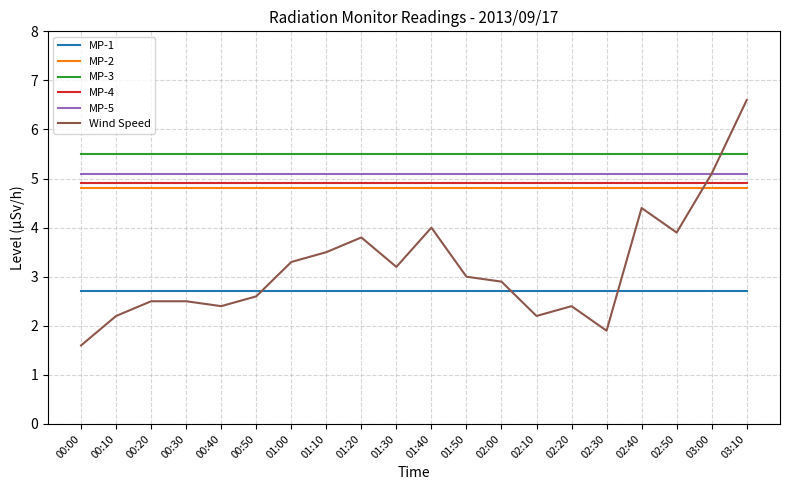

Reading left to right, extract all data points from this chart.

MP-1: 2.7	2.7	2.7	2.7	2.7	2.7	2.7	2.7	2.7	2.7	2.7	2.7	2.7	2.7	2.7	2.7	2.7	2.7	2.7	2.7
MP-2: 4.8	4.8	4.8	4.8	4.8	4.8	4.8	4.8	4.8	4.8	4.8	4.8	4.8	4.8	4.8	4.8	4.8	4.8	4.8	4.8
MP-3: 5.5	5.5	5.5	5.5	5.5	5.5	5.5	5.5	5.5	5.5	5.5	5.5	5.5	5.5	5.5	5.5	5.5	5.5	5.5	5.5
MP-4: 4.9	4.9	4.9	4.9	4.9	4.9	4.9	4.9	4.9	4.9	4.9	4.9	4.9	4.9	4.9	4.9	4.9	4.9	4.9	4.9
MP-5: 5.1	5.1	5.1	5.1	5.1	5.1	5.1	5.1	5.1	5.1	5.1	5.1	5.1	5.1	5.1	5.1	5.1	5.1	5.1	5.1
Wind Speed: 1.6	2.2	2.5	2.5	2.4	2.6	3.3	3.5	3.8	3.2	4.0	3.0	2.9	2.2	2.4	1.9	4.4	3.9	5.1	6.6